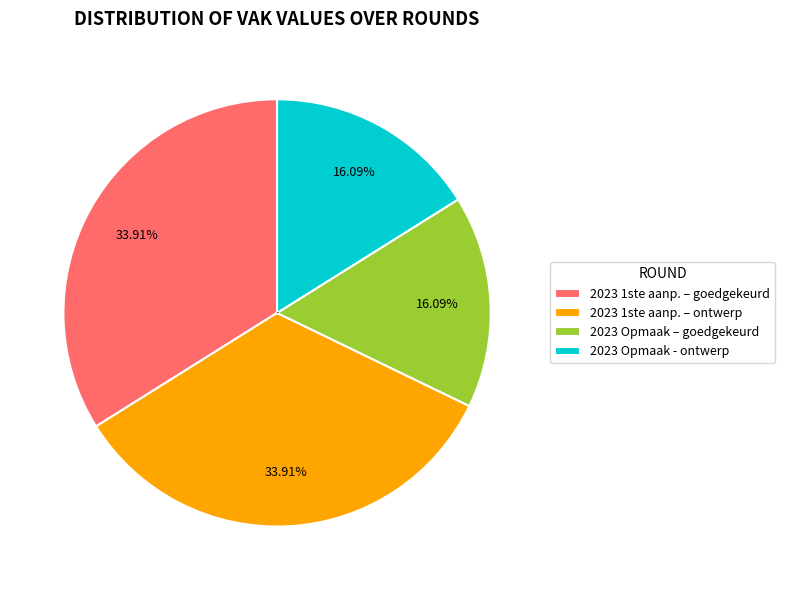

To the nearest percent, what is the average slice percentage?

25%